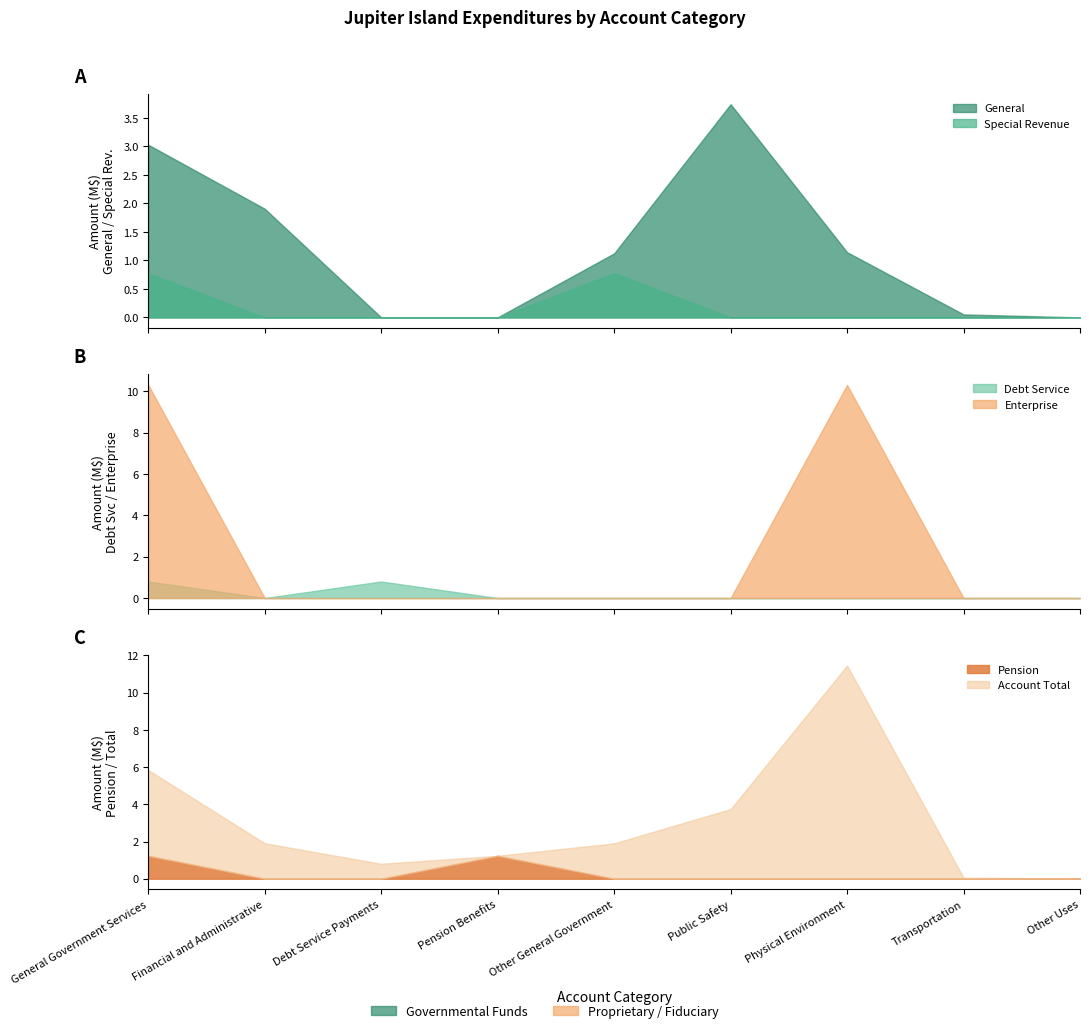

Reading right to left, extract all data points from this chart.

General: Other Uses=0	Transportation=52151	Physical Environment=1144409	Public Safety=3741857	Other General Government=1123570	Pension Benefits=0	Debt Service Payments=0	Financial and Administrative=1906781	General Government Services=3030351
Special Revenue: Other Uses=0	Transportation=0	Physical Environment=0	Public Safety=0	Other General Government=777103	Pension Benefits=0	Debt Service Payments=0	Financial and Administrative=0	General Government Services=777103
Debt Service: Other Uses=0	Transportation=0	Physical Environment=0	Public Safety=0	Other General Government=0	Pension Benefits=0	Debt Service Payments=802512	Financial and Administrative=0	General Government Services=802512
Enterprise: Other Uses=0	Transportation=0	Physical Environment=10313581	Public Safety=0	Other General Government=0	Pension Benefits=0	Debt Service Payments=0	Financial and Administrative=0	General Government Services=10313581
Pension: Other Uses=8013	Transportation=0	Physical Environment=0	Public Safety=0	Other General Government=0	Pension Benefits=1231327	Debt Service Payments=0	Financial and Administrative=0	General Government Services=1231327
Account Total: Other Uses=8013	Transportation=52151	Physical Environment=11457990	Public Safety=3741857	Other General Government=1900673	Pension Benefits=1231327	Debt Service Payments=802512	Financial and Administrative=1906781	General Government Services=5841293